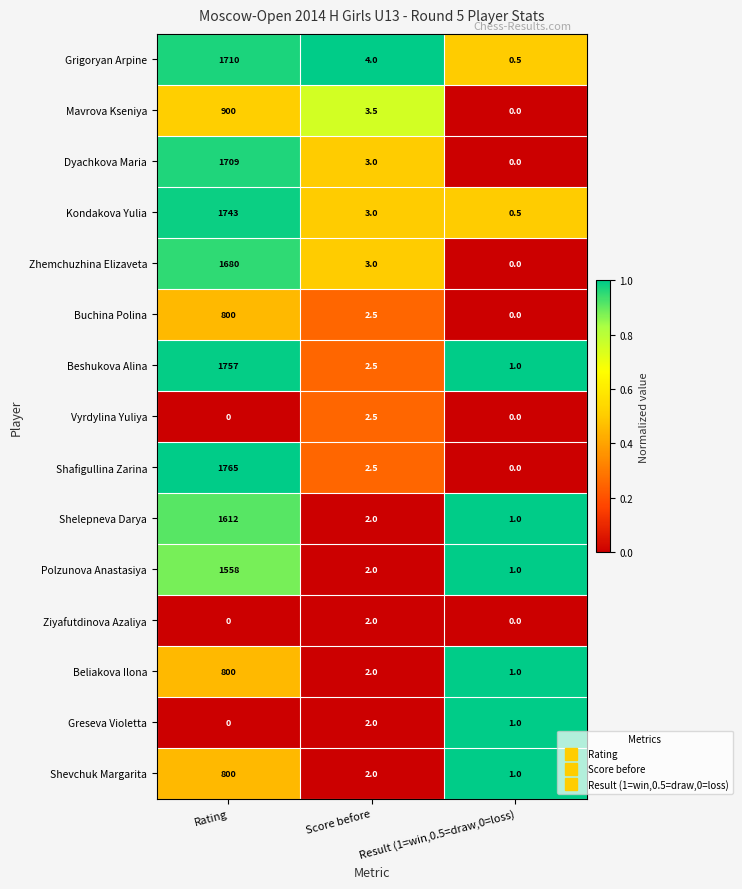

Is it true that Dyachkova Maria equals 5.1 at Score before?

False